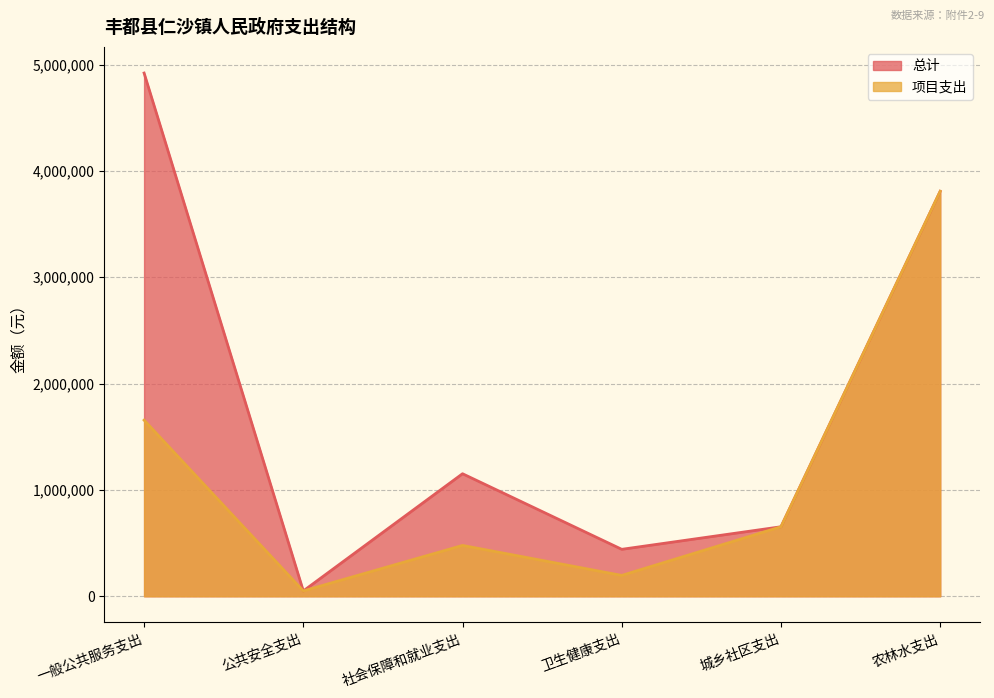

Is it true that 项目支出 equals 653600.0 at 城乡社区支出?

True